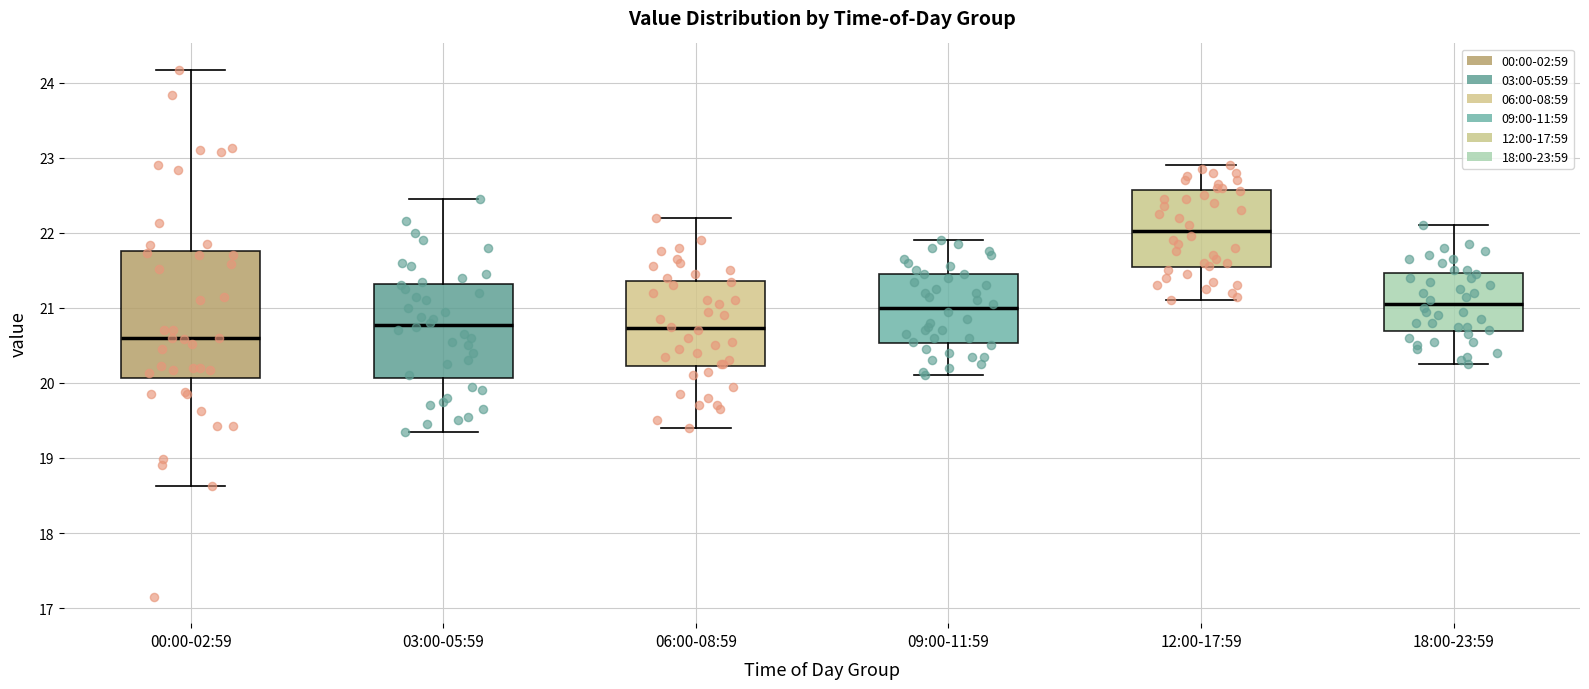

Which box's median line is the highest?

12:00-17:59